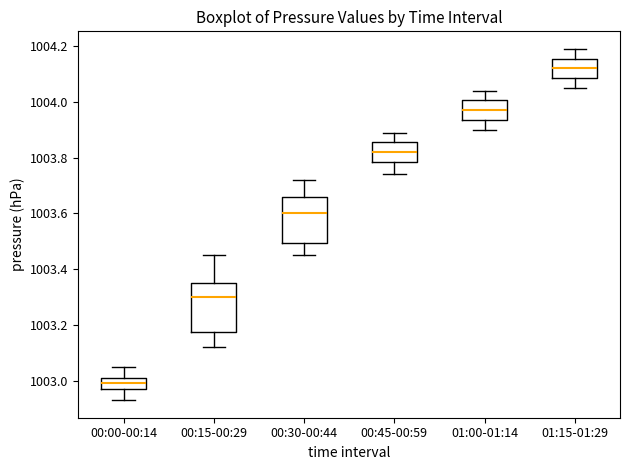

Where is the upper edge of the box for 01:00-01:14 on the y-axis? The values are not printed on the chart, so give them approximately, as read against the axis.

1004.00